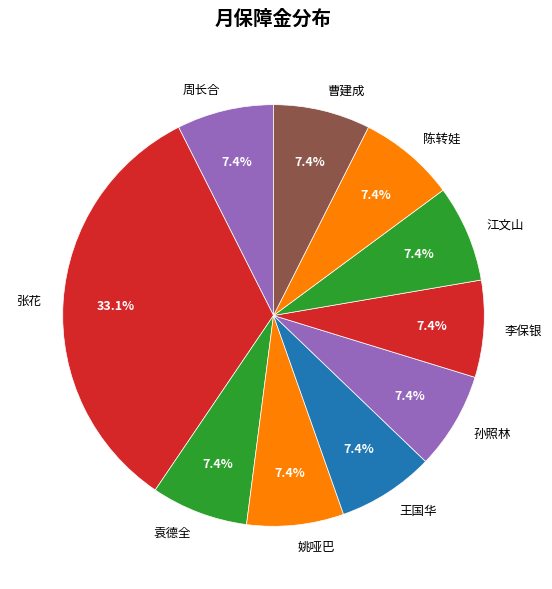

To the nearest percent, what is the combined percentage of 江文山 and 姚哑巴?

15%